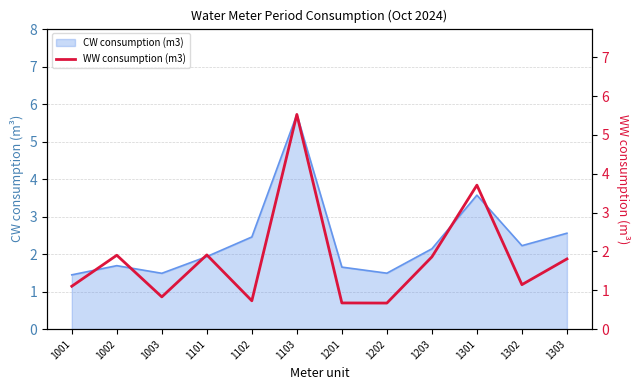

Does the chart have visible grid lines?

Yes